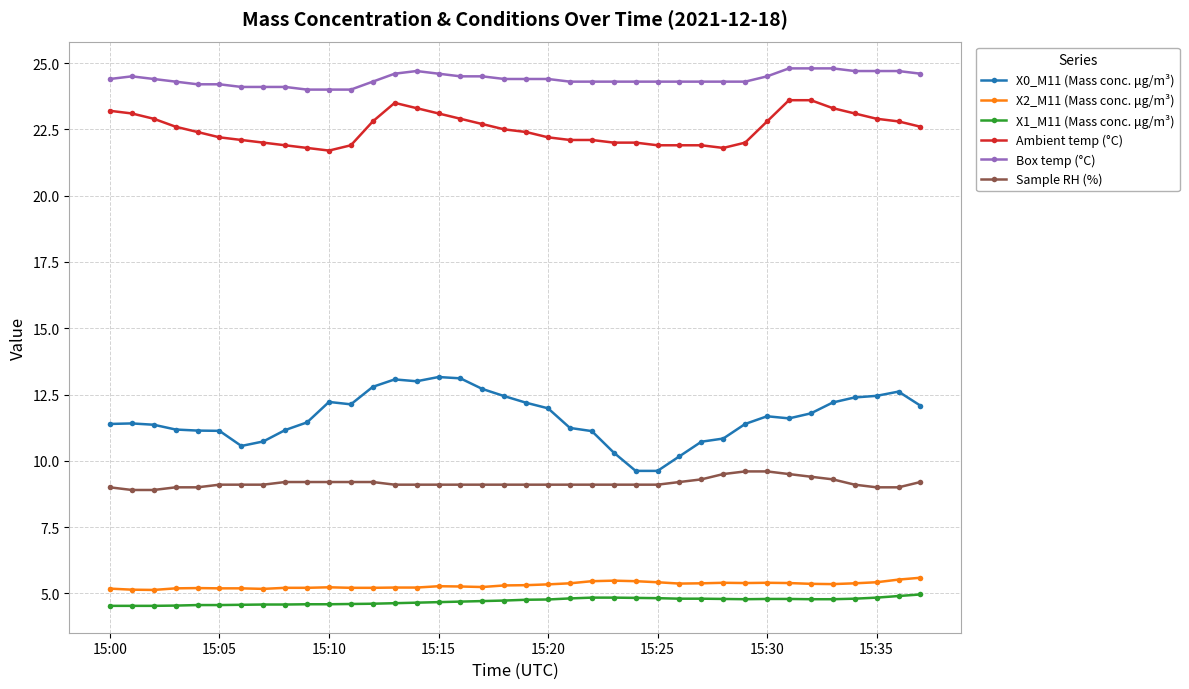

What is the value of the X2_M11 (Mass conc. μg/m³) point at the 7th from the left?

5.2